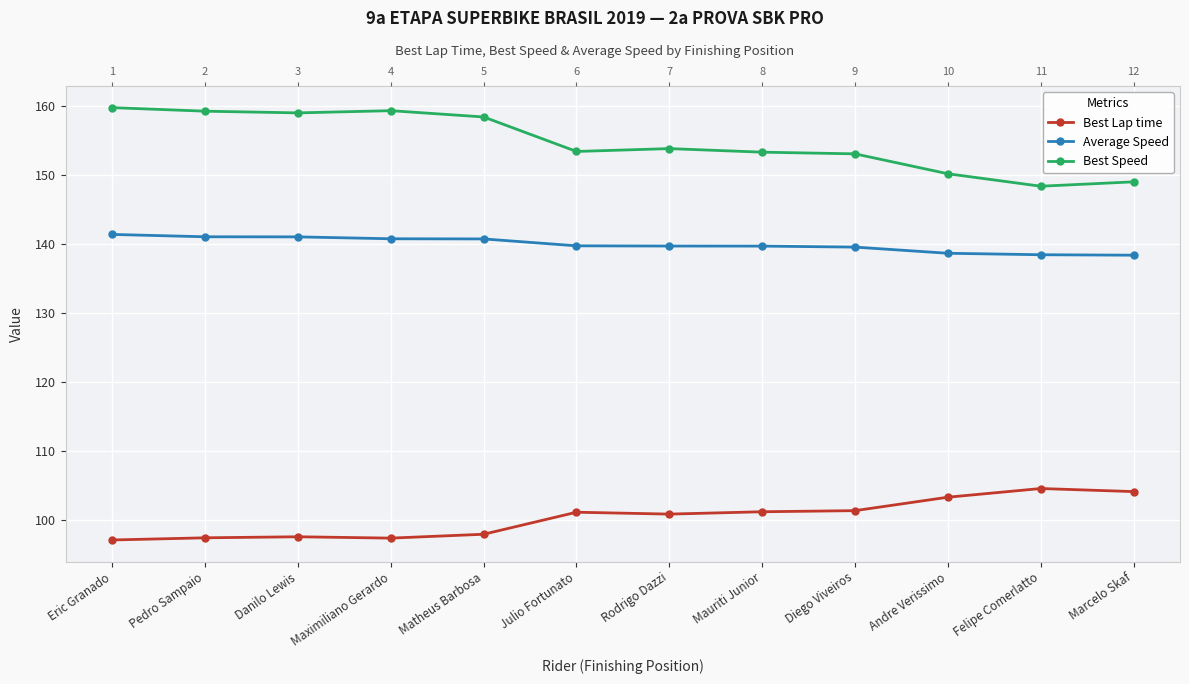

What is the approximate value of Average Speed at Pedro Sampaio?

141.0